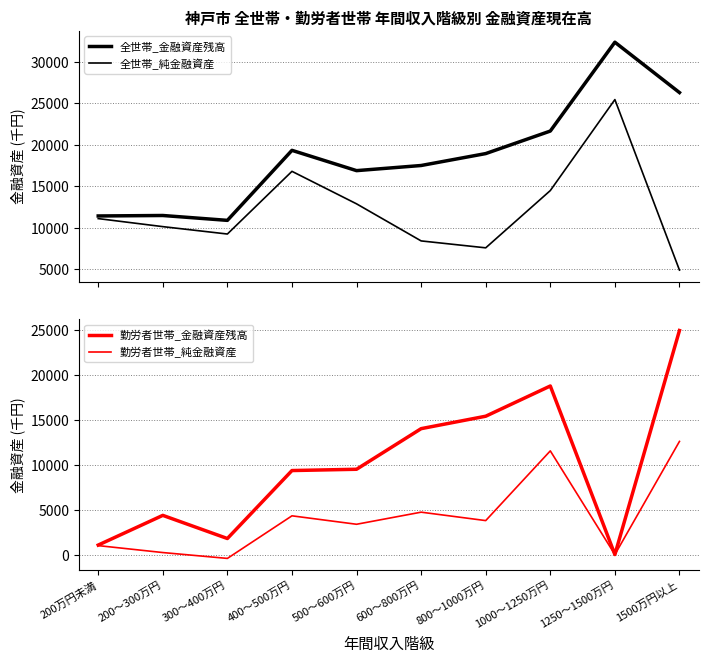

At how many categories does at least one series exceed 4985?

10